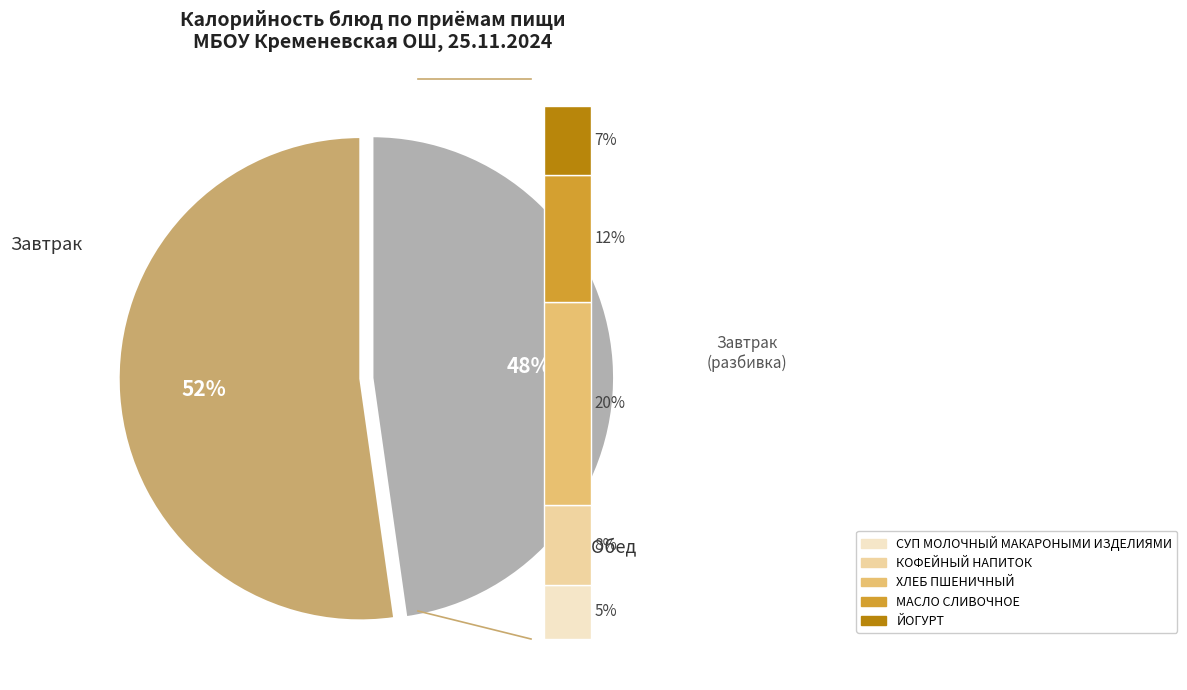

What is the largest slice in the pie chart?

ХЛЕБ ПШЕНИЧНЫЙ